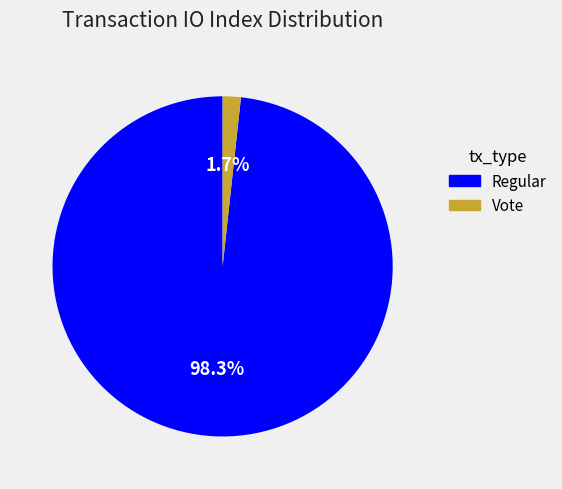

Count the number of slices in the pie.

2